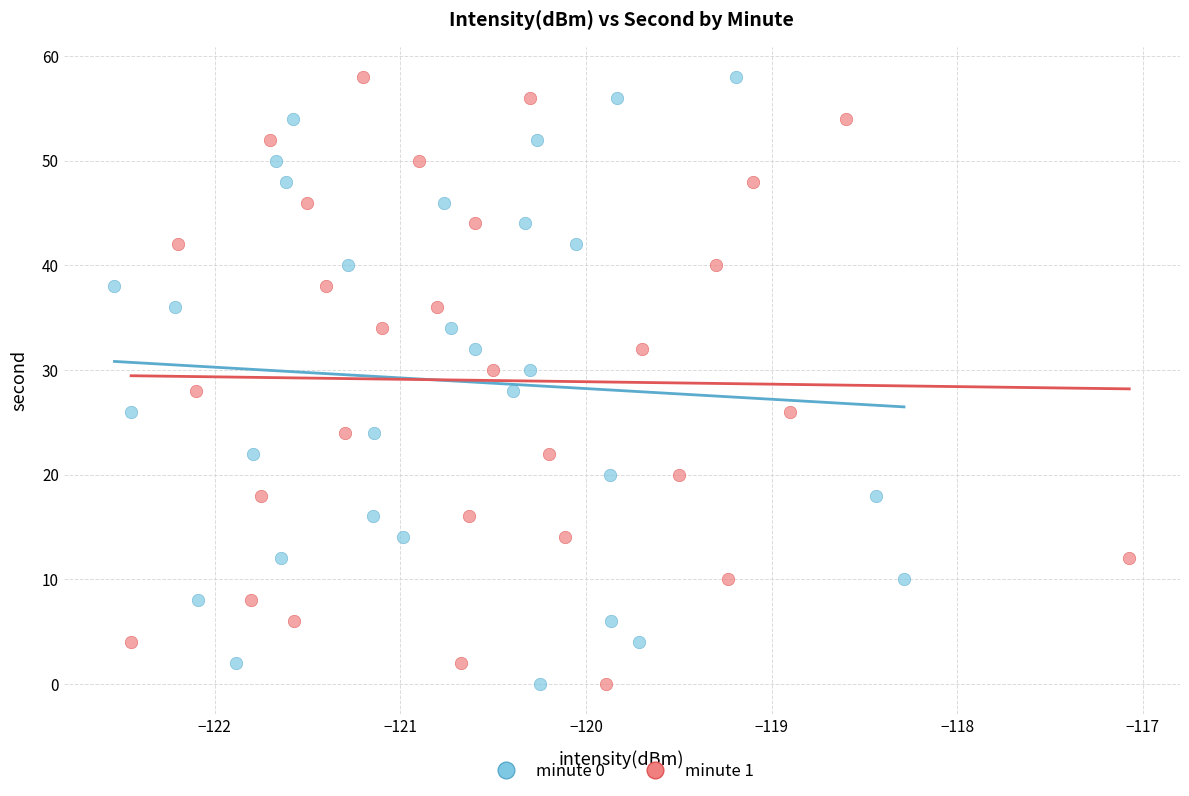

What are all the series names shown in the legend?

minute 0, minute 1